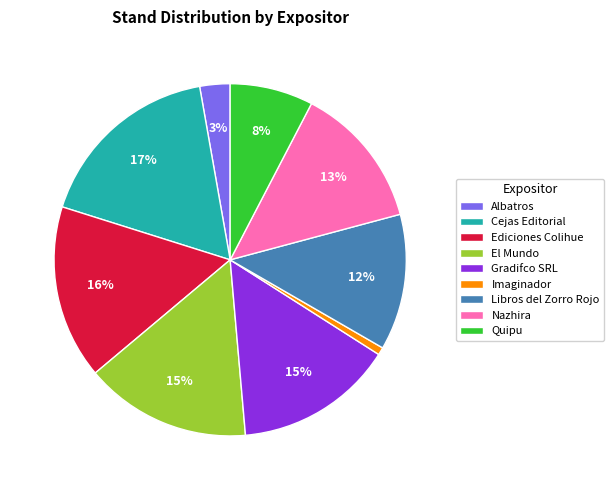

Do Imaginador and Nazhira together represent more than half of the pie?

No